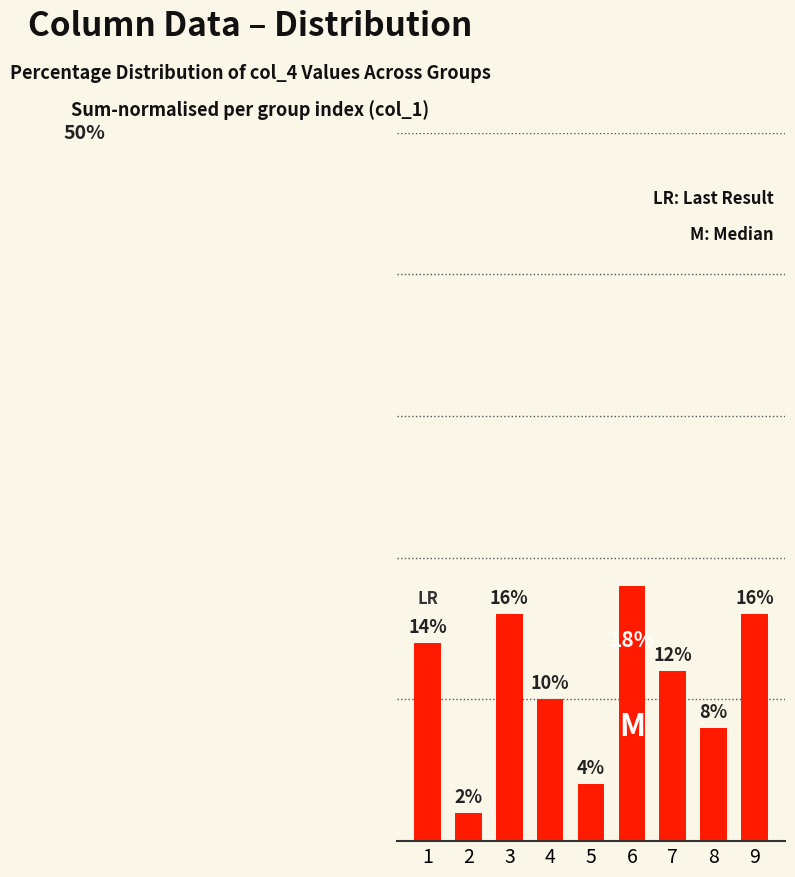

Does the chart contain stacked bars?

No